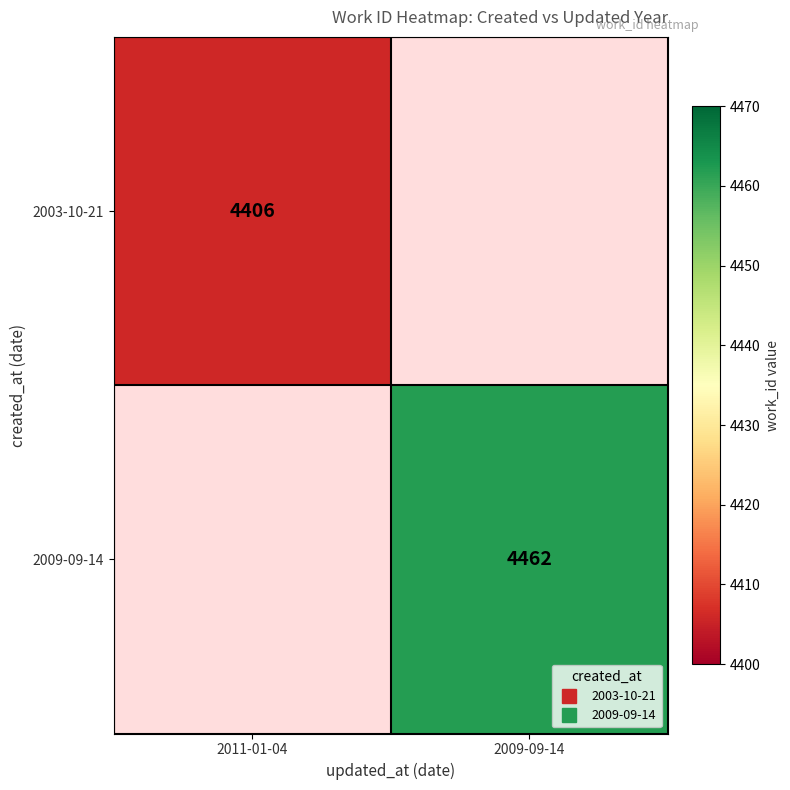

Which series has the largest range (max minus min)?

2003-10-21